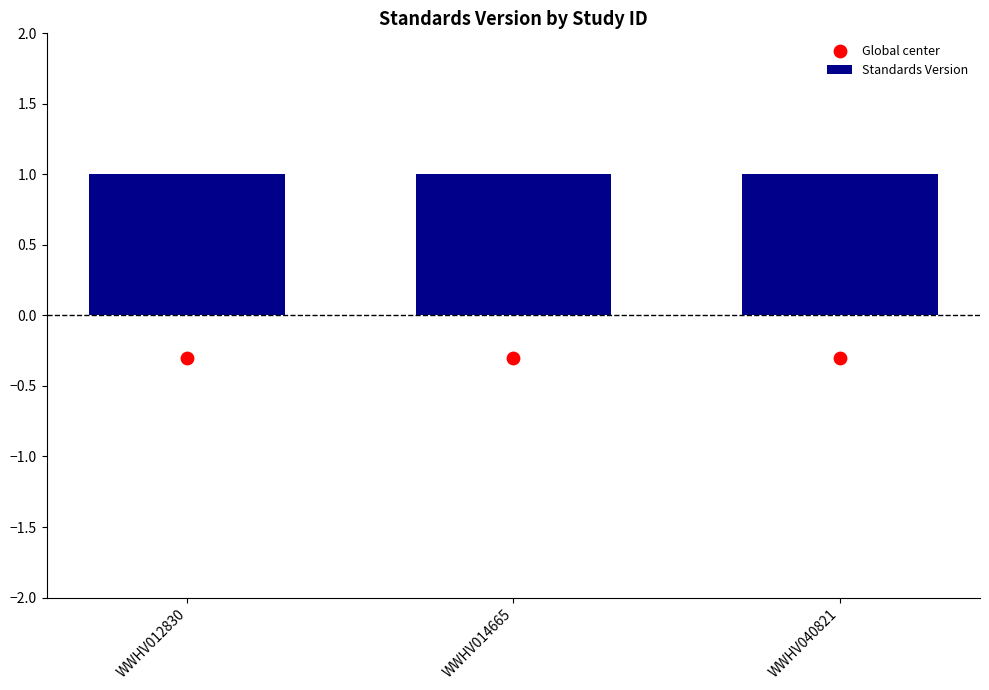

Is the value of Global center at WWHV012830 greater than the value of Standards Version at WWHV040821?

No